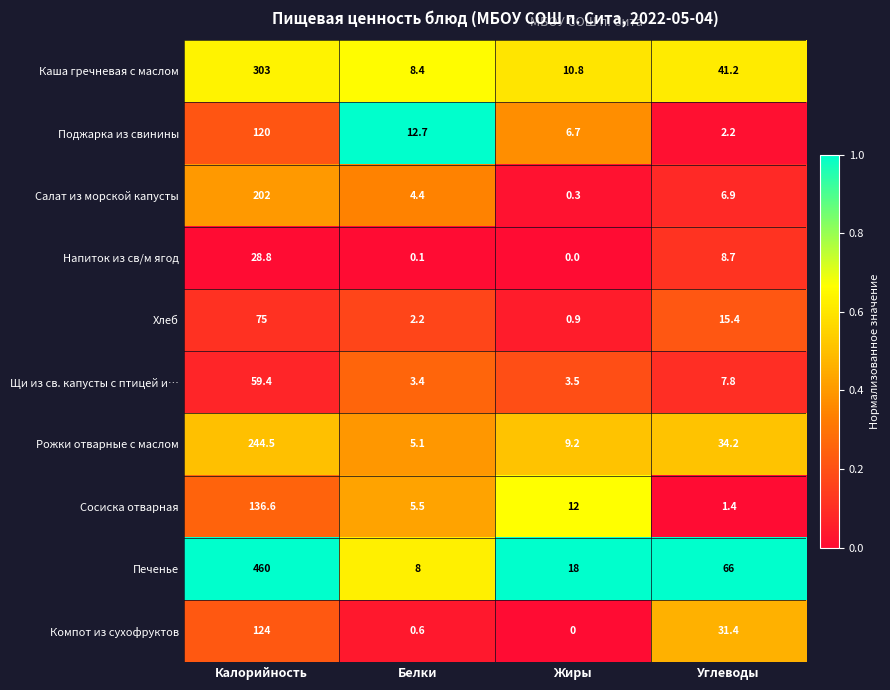

What is the average value of the Напиток из св/м ягод series?

9.4